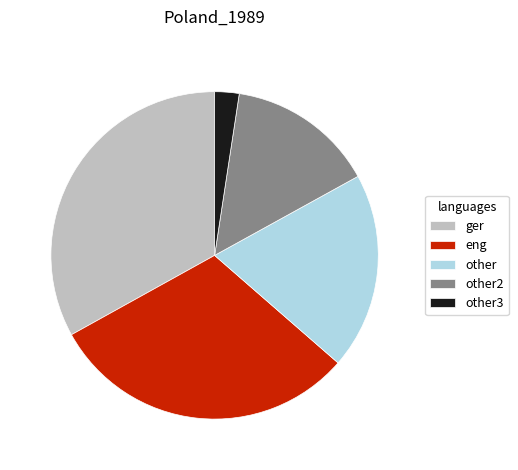

Is there a majority slice in this chart?

No